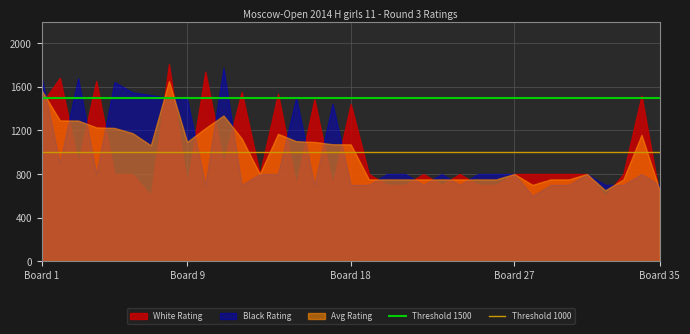

What is the value of the Threshold 1500 point at the 2nd from the left?

1500